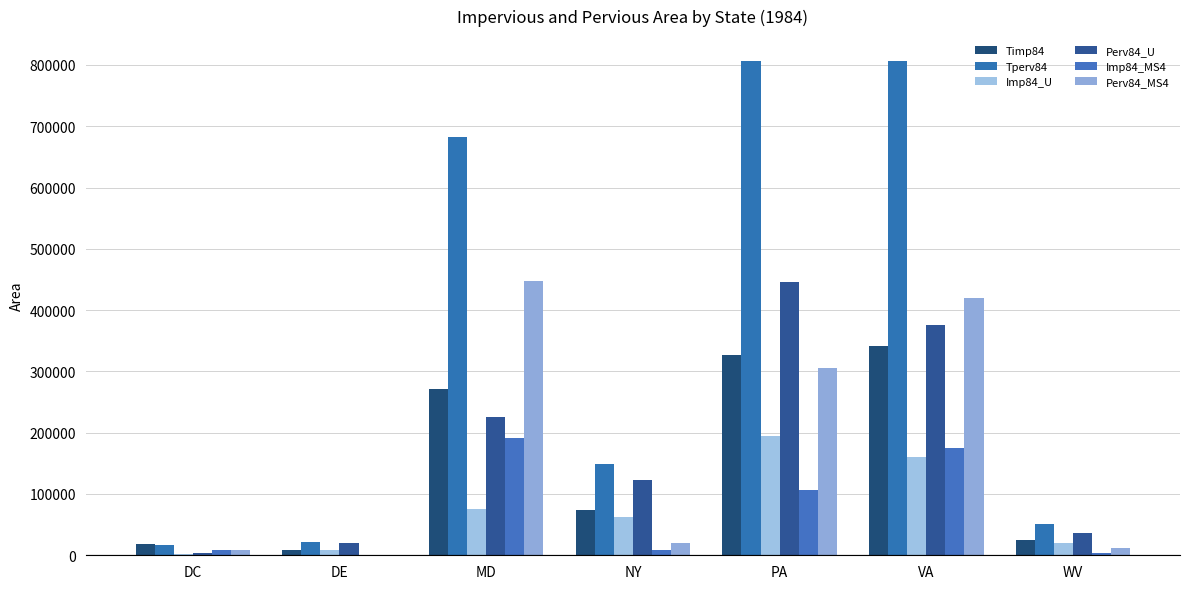

What are all the series names shown in the legend?

Timp84, Tperv84, Imp84_U, Perv84_U, Imp84_MS4, Perv84_MS4